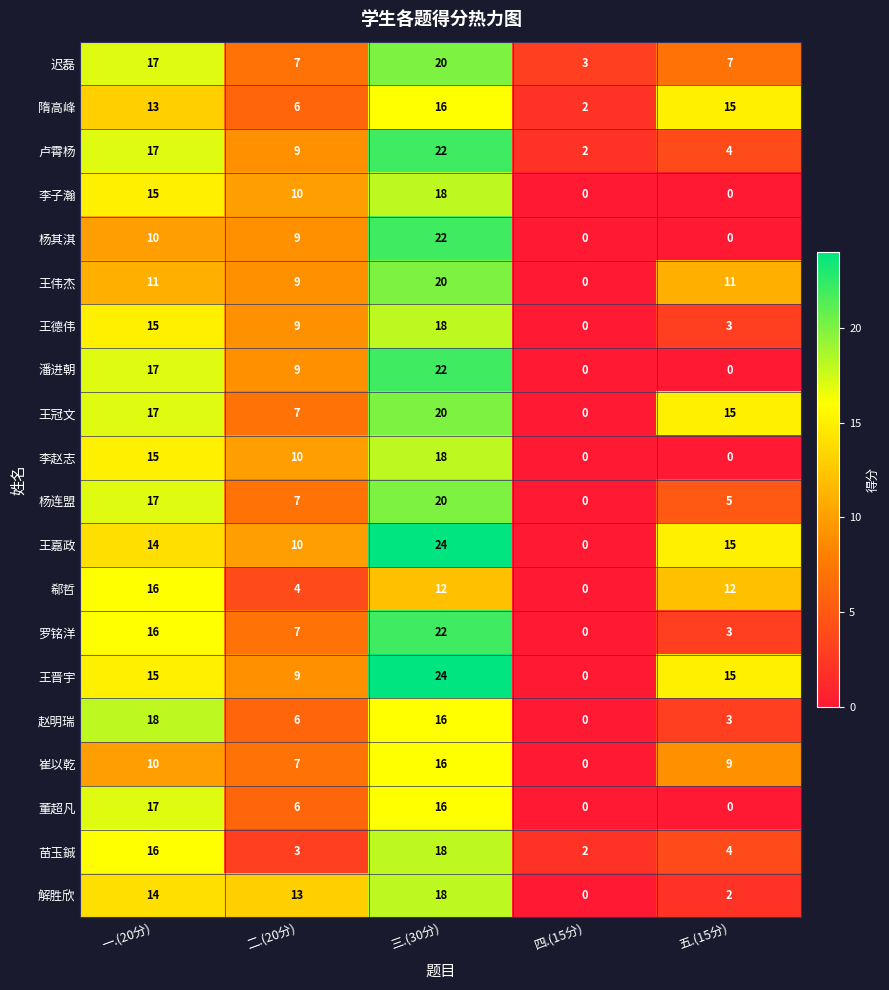

Count the number of categories in the chart.

5